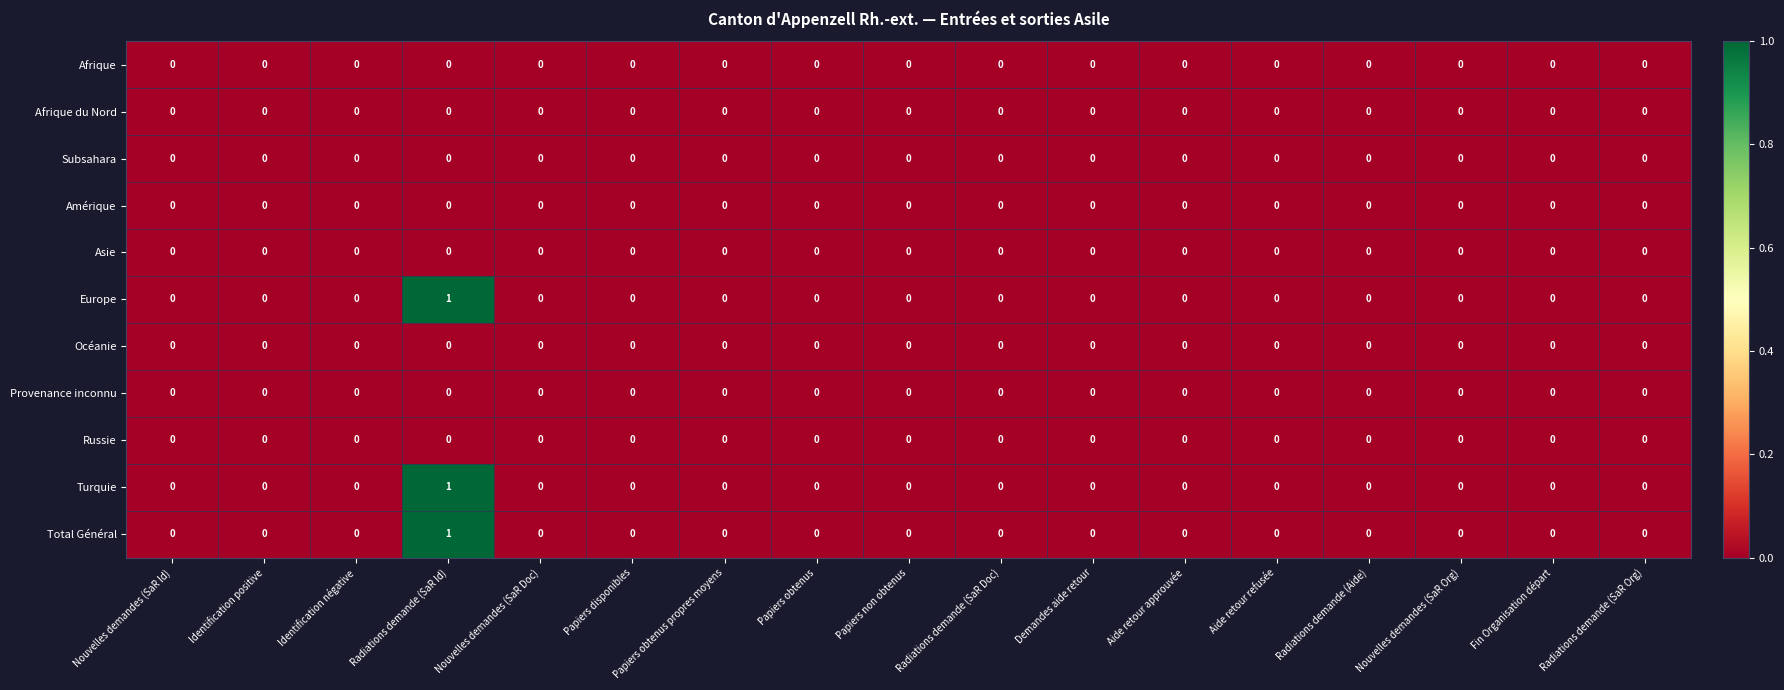

At which category is the sum across all series the highest?

Radiations demande (SaR Id)